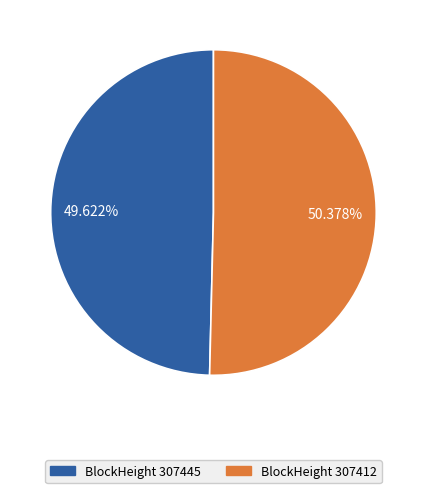

How many slices are in this pie chart?

2